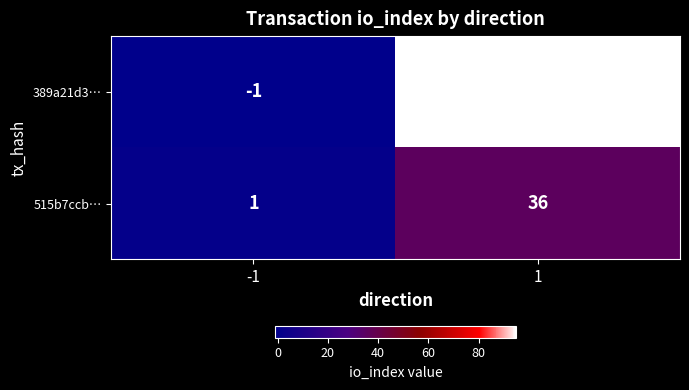

At how many categories does at least one series exceed 38?

1